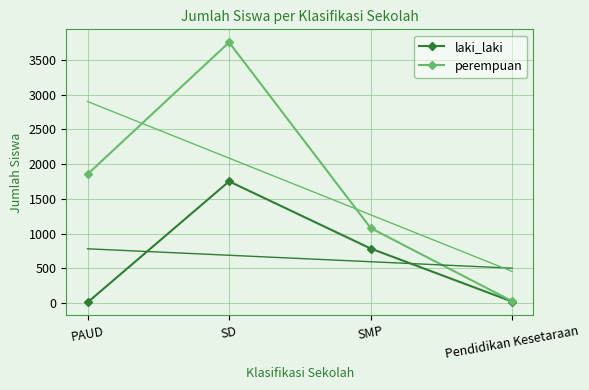

Reading right to left, transcribe all the data shown in this chart.

laki_laki: 21	785	1752	9
perempuan: 26	1080	3753	1854